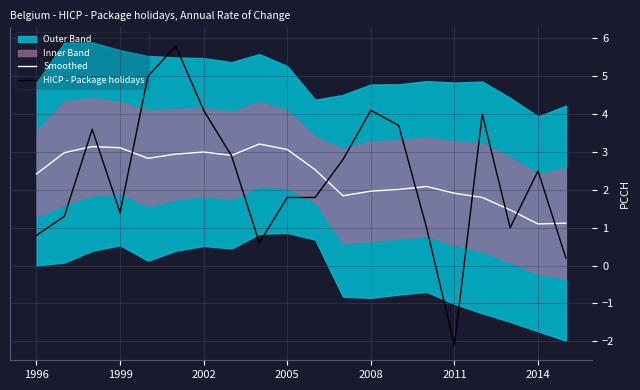

What is the maximum value for HICP - Package holidays?

5.8